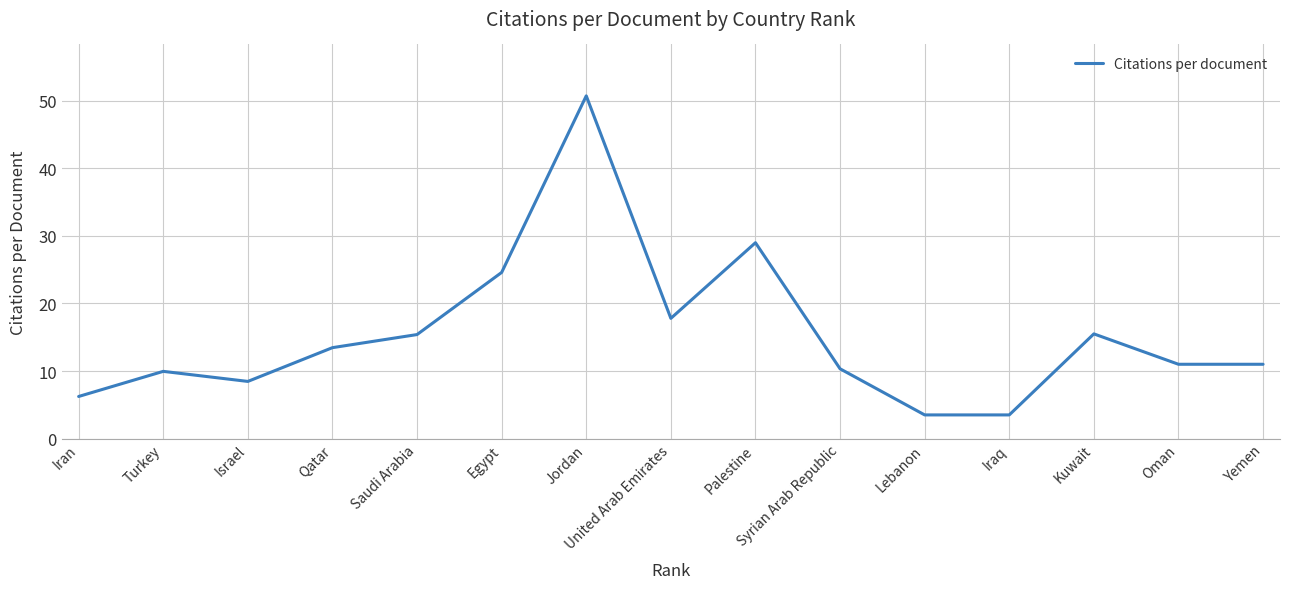

What value does the data have at Lebanon?

3.5